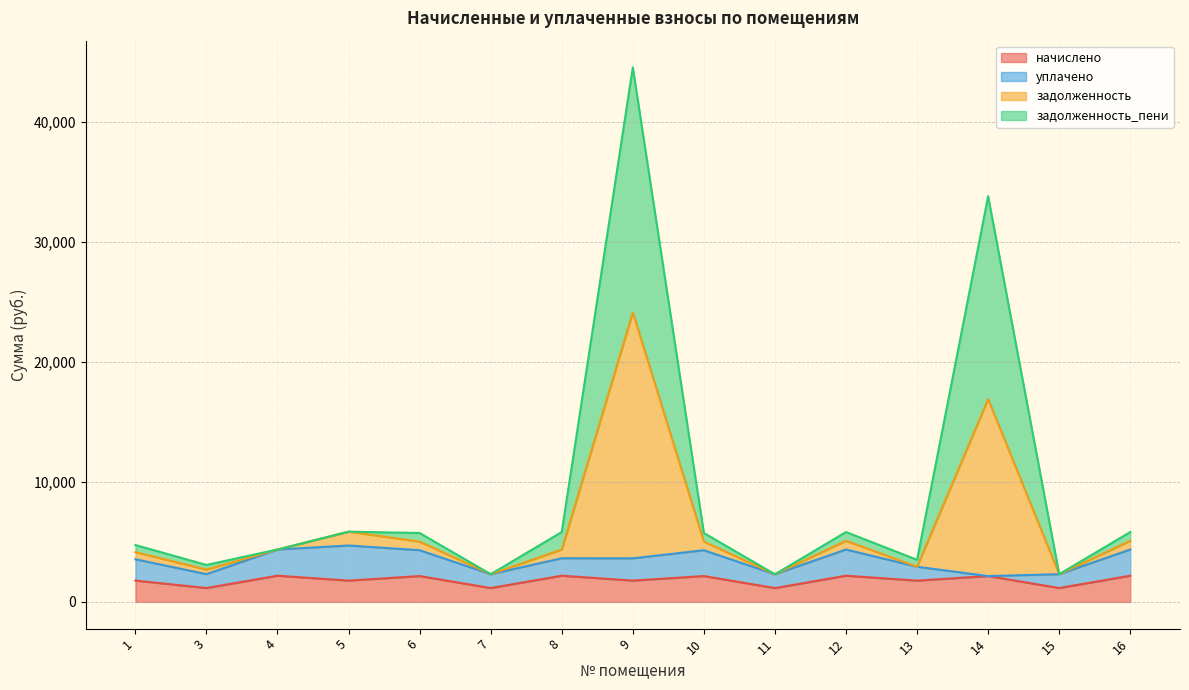

Where is начислено nearest to the value 1667?

5